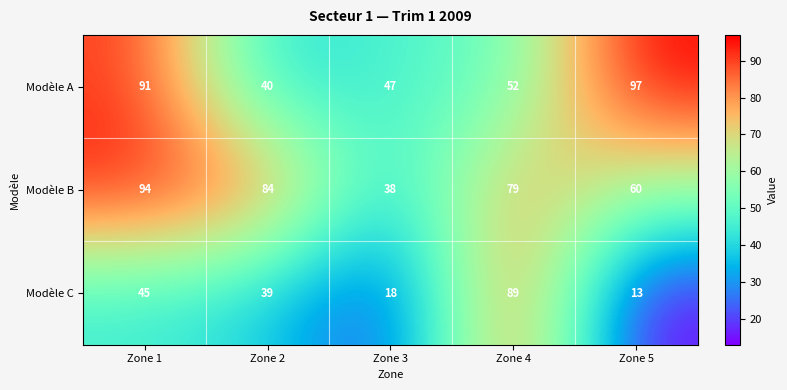

What is the sum of all Modèle C values?

204